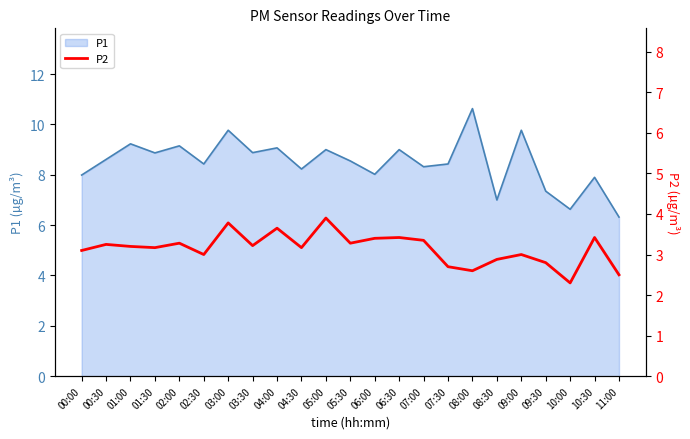

Reading left to right, what are all the values shown in this chart?

3.1	3.2	3.2	3.2	3.3	3.0	3.8	3.2	3.6	3.2	3.9	3.3	3.4	3.4	3.4	2.7	2.6	2.9	3.0	2.8	2.3	3.4	2.5